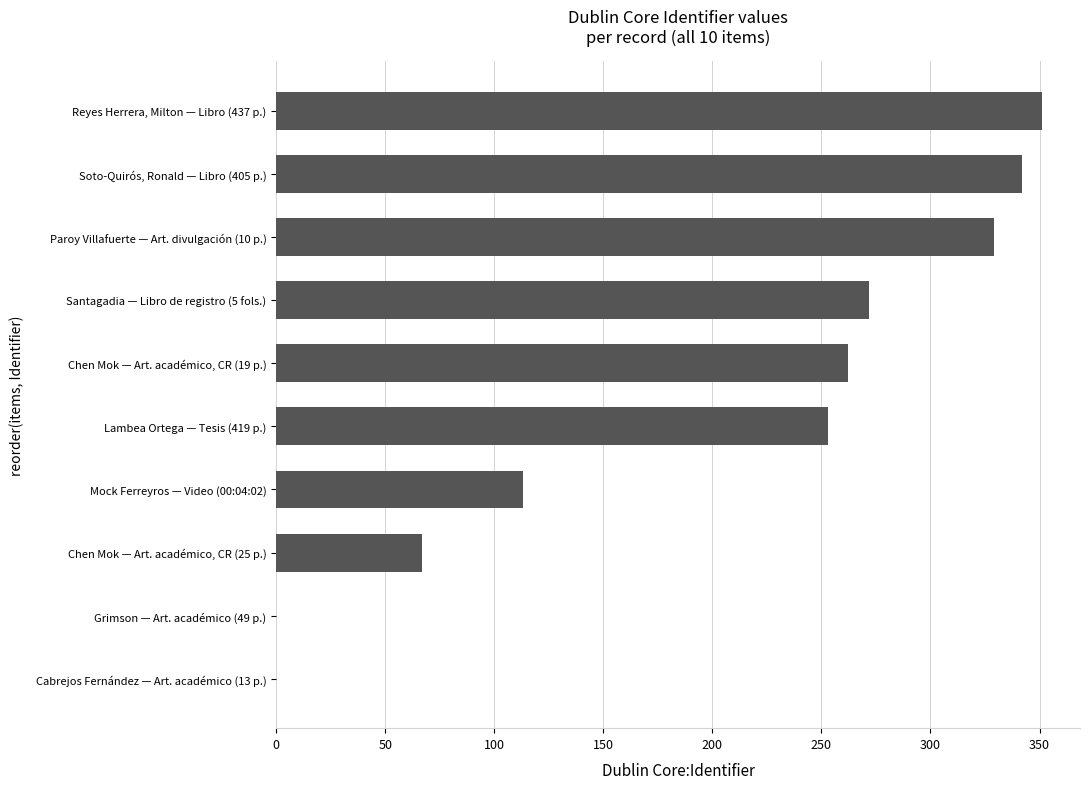

What is the sum of the values at Soto-Quirós, Ronald — Libro (405 p.) and Santagadia — Libro de registro (5 fols.)?

614